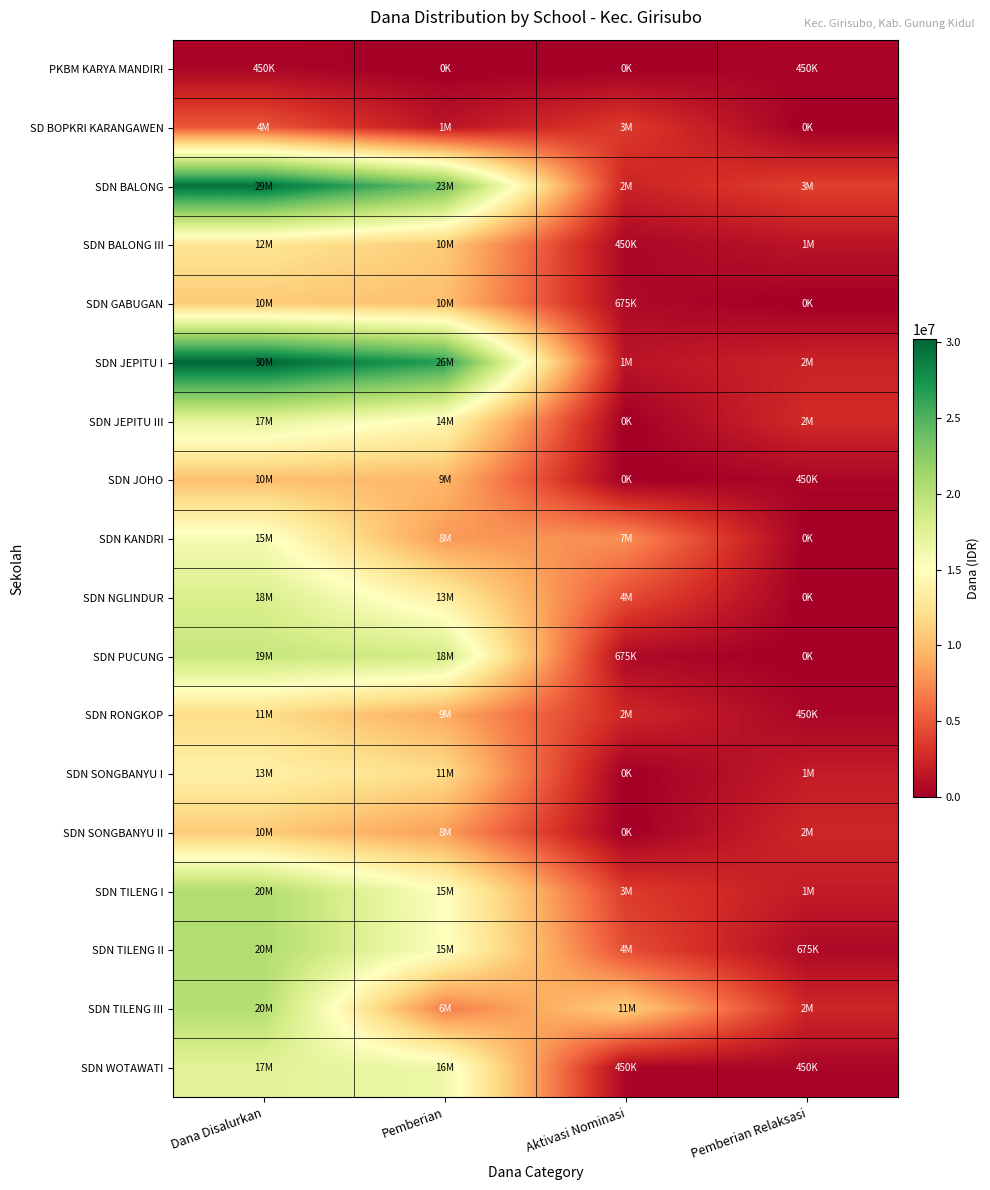

Reading left to right, list all the values displayed in this chart.

PKBM KARYA MANDIRI: Dana Disalurkan=450000	Pemberian=0	Aktivasi Nominasi=0	Pemberian Relaksasi=450000
SD BOPKRI KARANGAWEN: Dana Disalurkan=4950000	Pemberian=1350000	Aktivasi Nominasi=3600000	Pemberian Relaksasi=0
SDN BALONG: Dana Disalurkan=29475000	Pemberian=23400000	Aktivasi Nominasi=2250000	Pemberian Relaksasi=3825000
SDN BALONG III: Dana Disalurkan=12600000	Pemberian=10800000	Aktivasi Nominasi=450000	Pemberian Relaksasi=1350000
SDN GABUGAN: Dana Disalurkan=10800000	Pemberian=10125000	Aktivasi Nominasi=675000	Pemberian Relaksasi=0
SDN JEPITU I: Dana Disalurkan=30150000	Pemberian=26550000	Aktivasi Nominasi=1350000	Pemberian Relaksasi=2250000
SDN JEPITU III: Dana Disalurkan=17100000	Pemberian=14400000	Aktivasi Nominasi=0	Pemberian Relaksasi=2700000
SDN JOHO: Dana Disalurkan=10125000	Pemberian=9675000	Aktivasi Nominasi=0	Pemberian Relaksasi=450000
SDN KANDRI: Dana Disalurkan=15750000	Pemberian=8100000	Aktivasi Nominasi=7650000	Pemberian Relaksasi=0
SDN NGLINDUR: Dana Disalurkan=18000000	Pemberian=13500000	Aktivasi Nominasi=4500000	Pemberian Relaksasi=0
SDN PUCUNG: Dana Disalurkan=19125000	Pemberian=18450000	Aktivasi Nominasi=675000	Pemberian Relaksasi=0
SDN RONGKOP: Dana Disalurkan=11925000	Pemberian=9000000	Aktivasi Nominasi=2475000	Pemberian Relaksasi=450000
SDN SONGBANYU I: Dana Disalurkan=13725000	Pemberian=11925000	Aktivasi Nominasi=0	Pemberian Relaksasi=1800000
SDN SONGBANYU II: Dana Disalurkan=10800000	Pemberian=8325000	Aktivasi Nominasi=0	Pemberian Relaksasi=2475000
SDN TILENG I: Dana Disalurkan=20475000	Pemberian=15075000	Aktivasi Nominasi=3600000	Pemberian Relaksasi=1800000
SDN TILENG II: Dana Disalurkan=20475000	Pemberian=15300000	Aktivasi Nominasi=4500000	Pemberian Relaksasi=675000
SDN TILENG III: Dana Disalurkan=20250000	Pemberian=6750000	Aktivasi Nominasi=11025000	Pemberian Relaksasi=2475000
SDN WOTAWATI: Dana Disalurkan=17325000	Pemberian=16425000	Aktivasi Nominasi=450000	Pemberian Relaksasi=450000